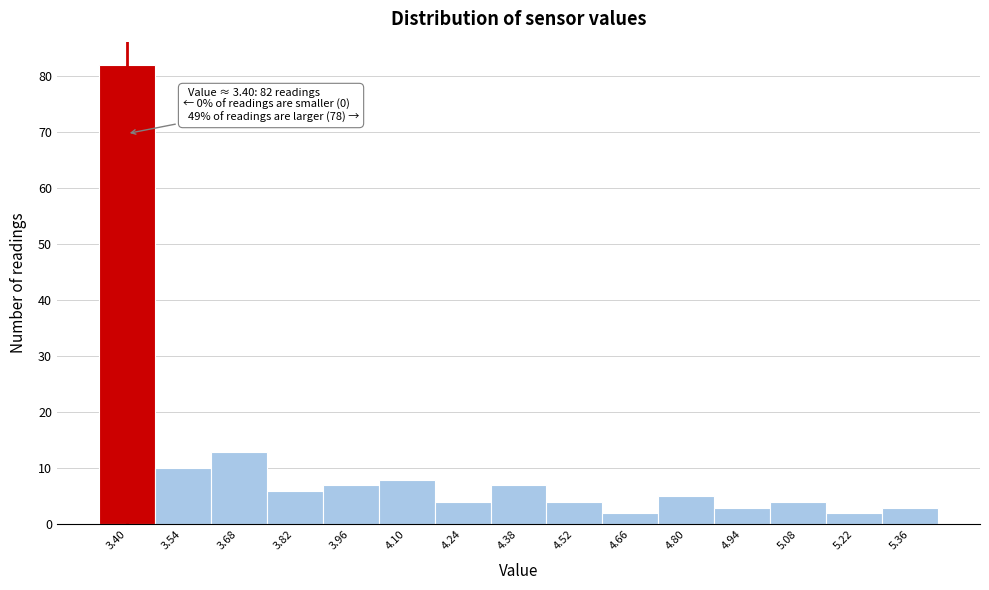

Reading left to right, extract all data points from this chart.

82	10	13	6	7	8	4	7	4	2	5	3	4	2	3